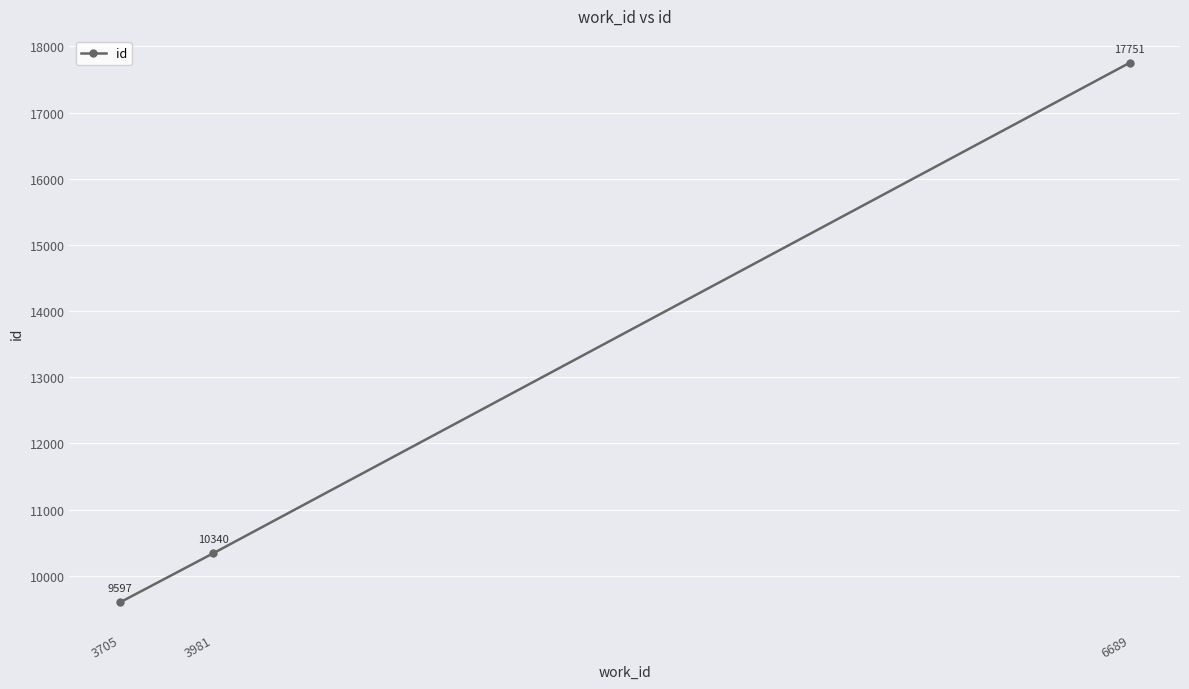

List the labels in order of value, smallest first.

3705, 3981, 6689